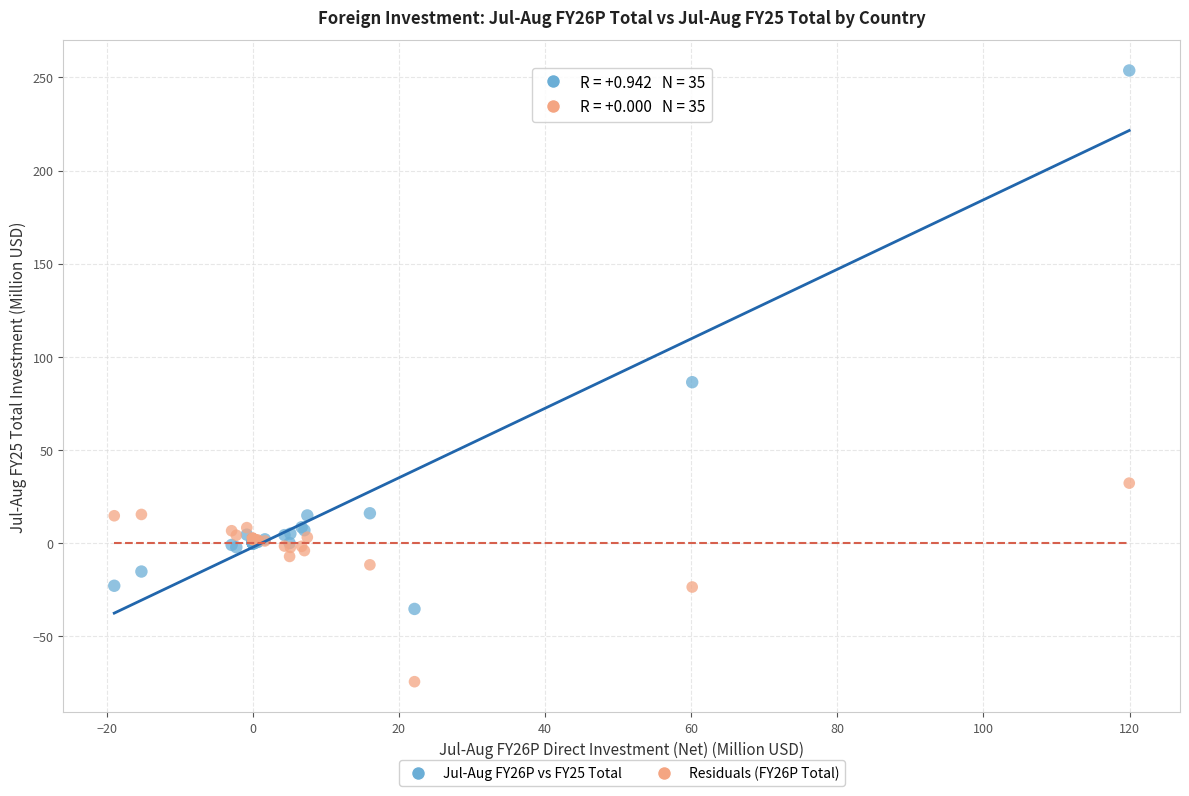

Which series contains the highest Y value?

Jul-Aug FY26P vs FY25 Total